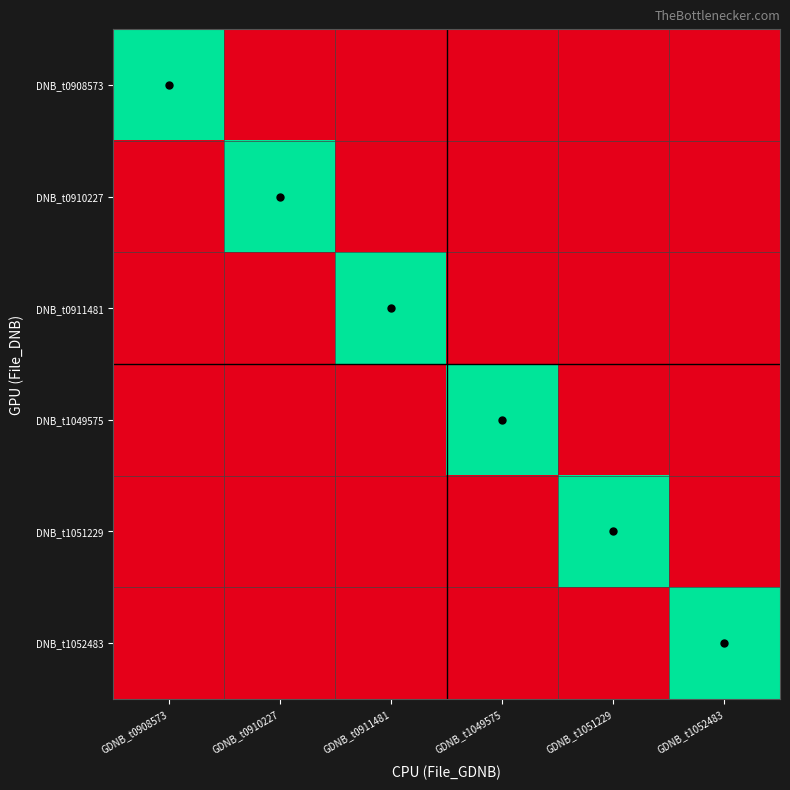

How many data points does each series have?

6